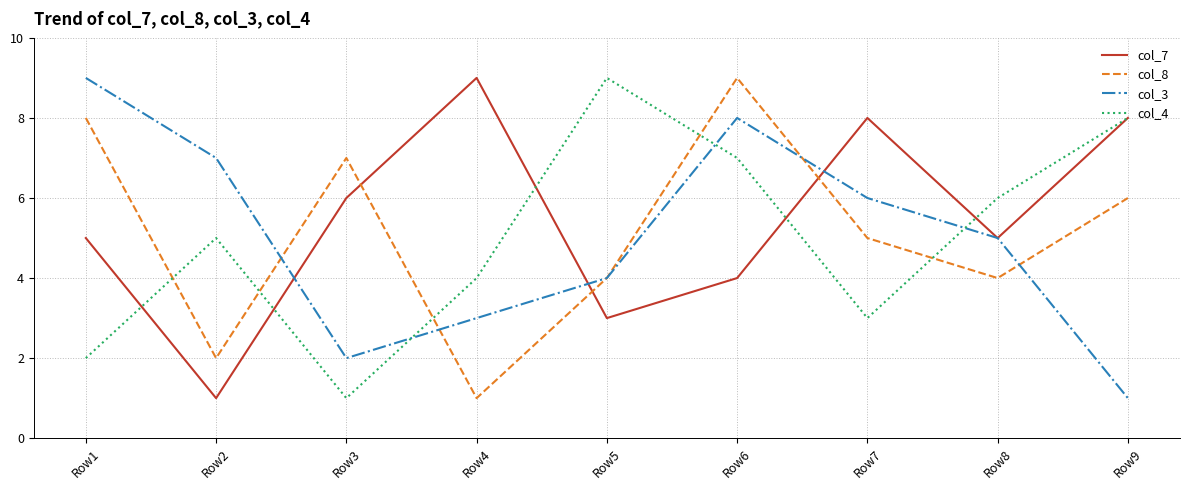

Between Row4 and Row8, which series saw the biggest shift?

col_7